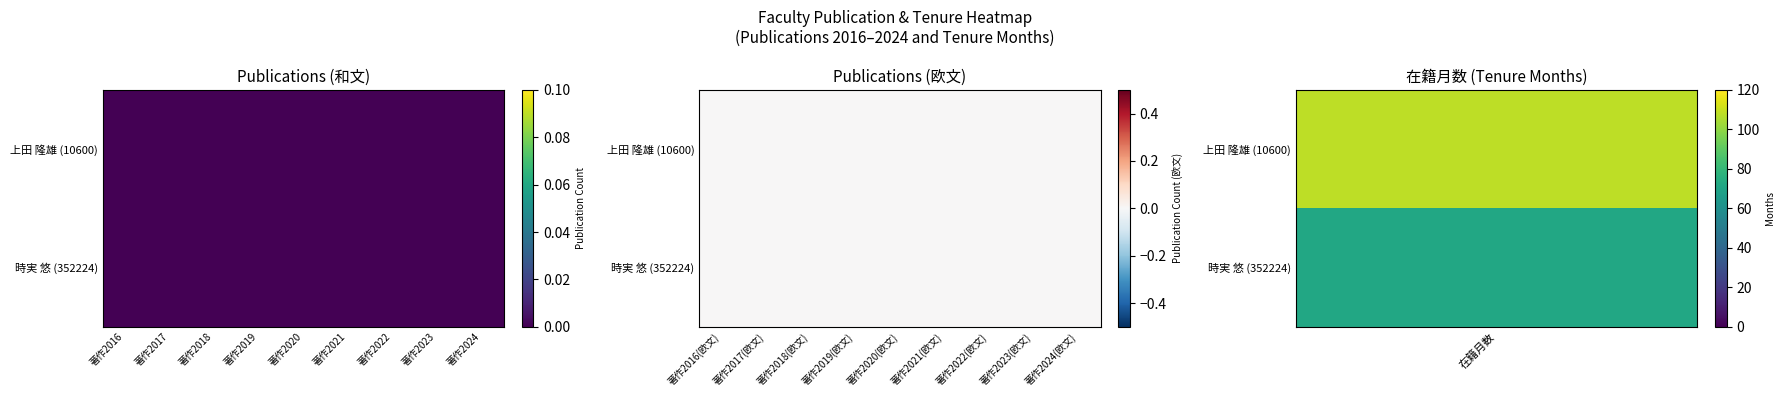

Which series has the widest spread of values?

在籍月数